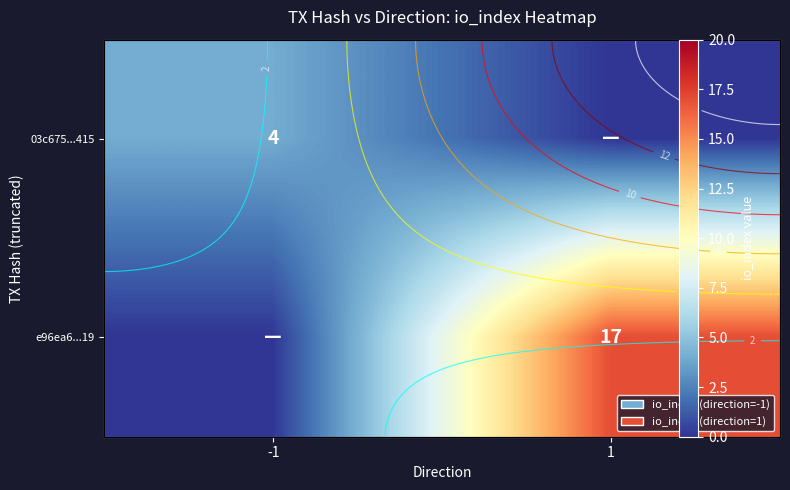

How many positive values does the 03c675...415 series have?

1